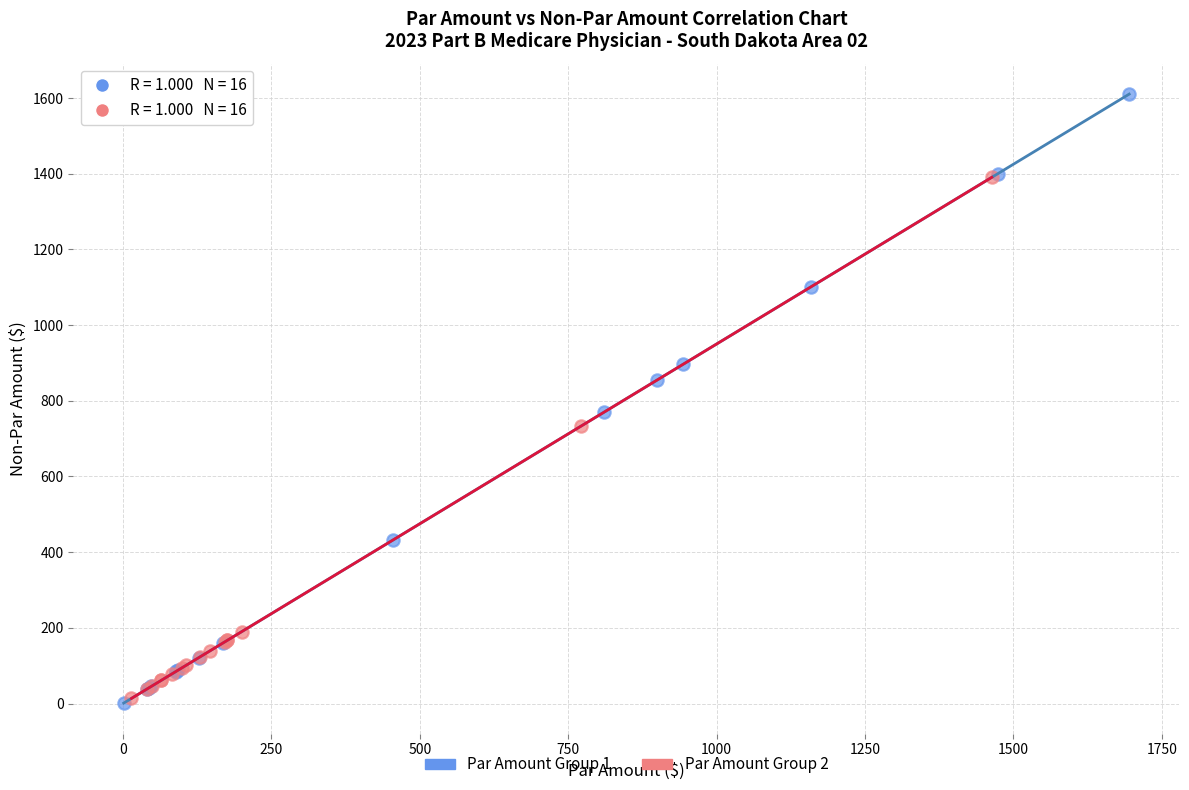

Which series contains the highest Y value?

Par Amount Group 1